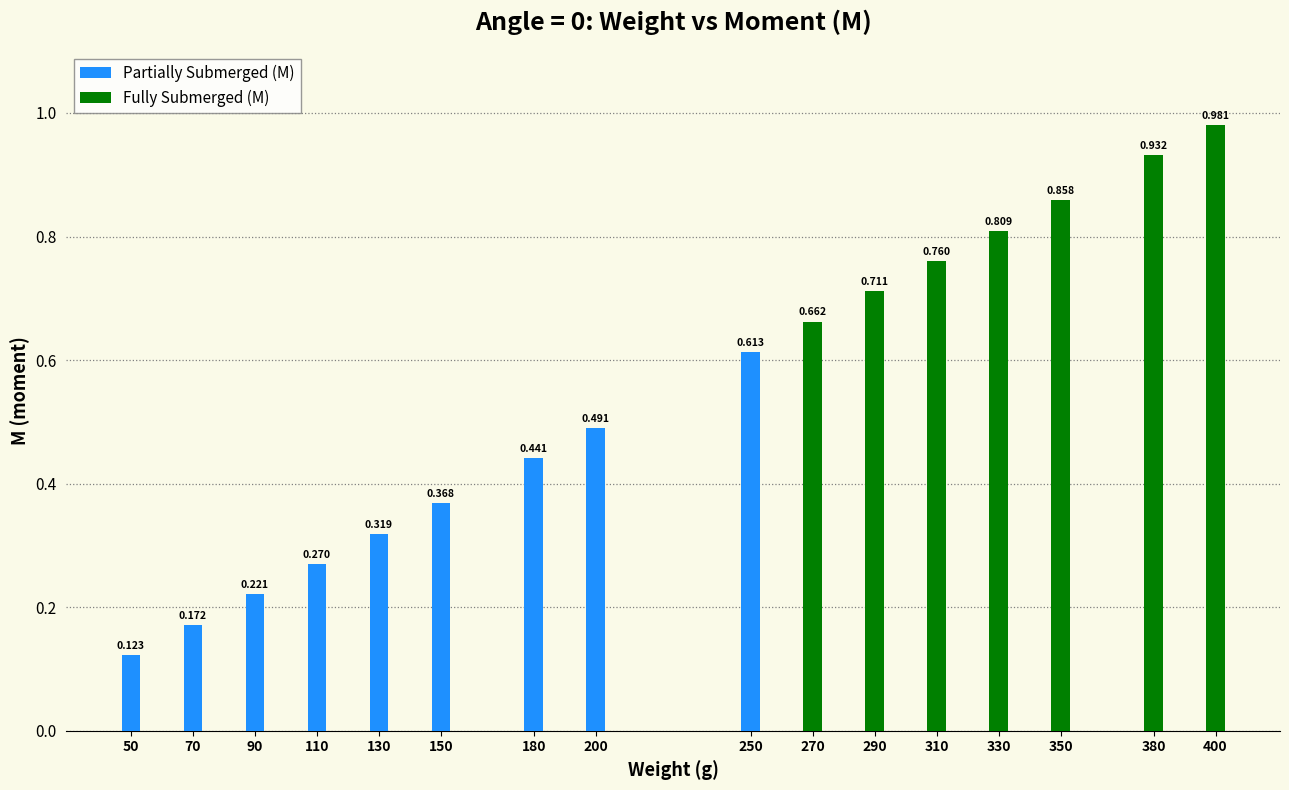

What is the minimum value shown in the chart?

0.1